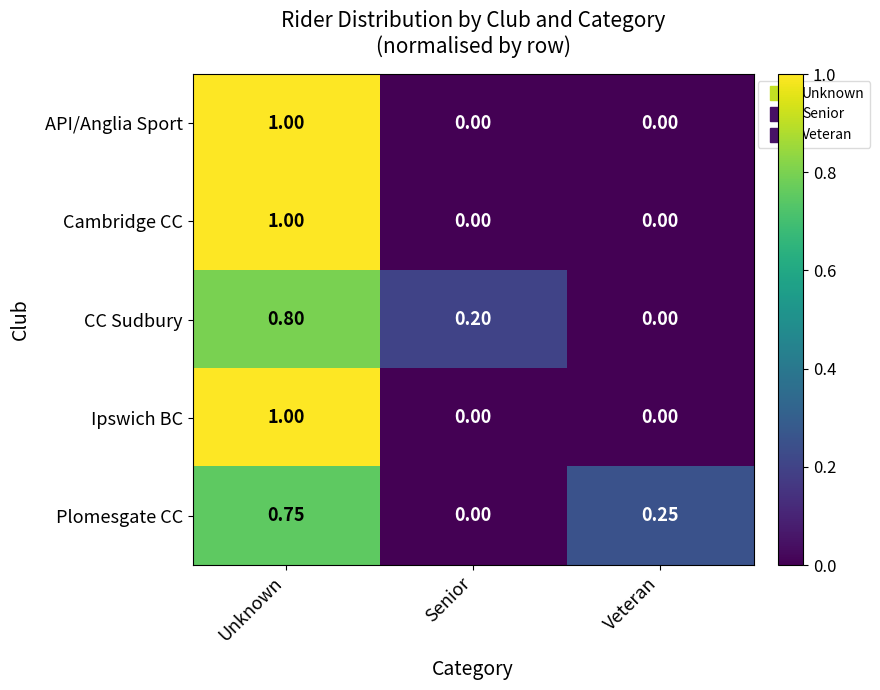

Is the value of Ipswich BC at Veteran greater than the value of Cambridge CC at Unknown?

No